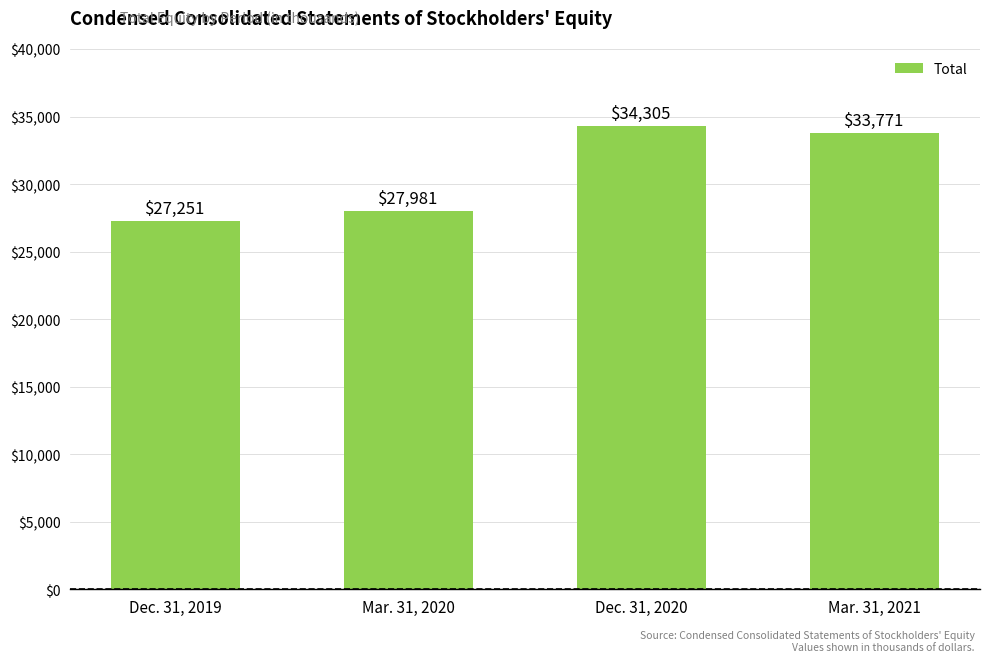

The value at Mar. 31, 2020 is 27981. True or false?

True